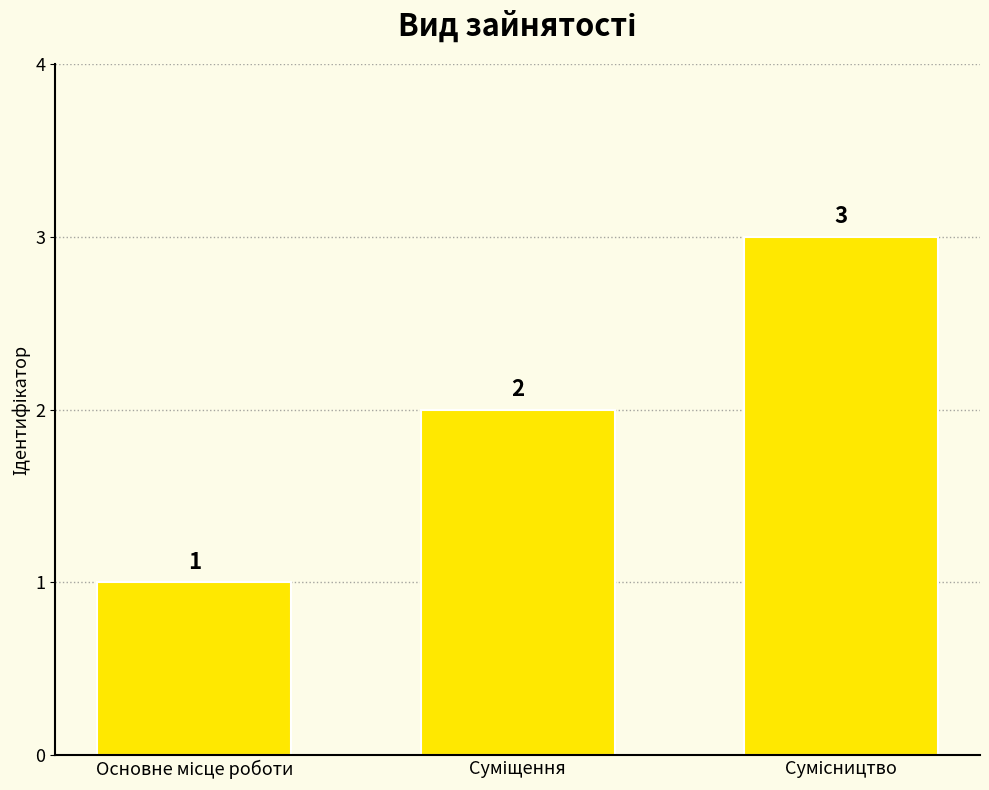

What is the difference between the second highest and minimum values?

1